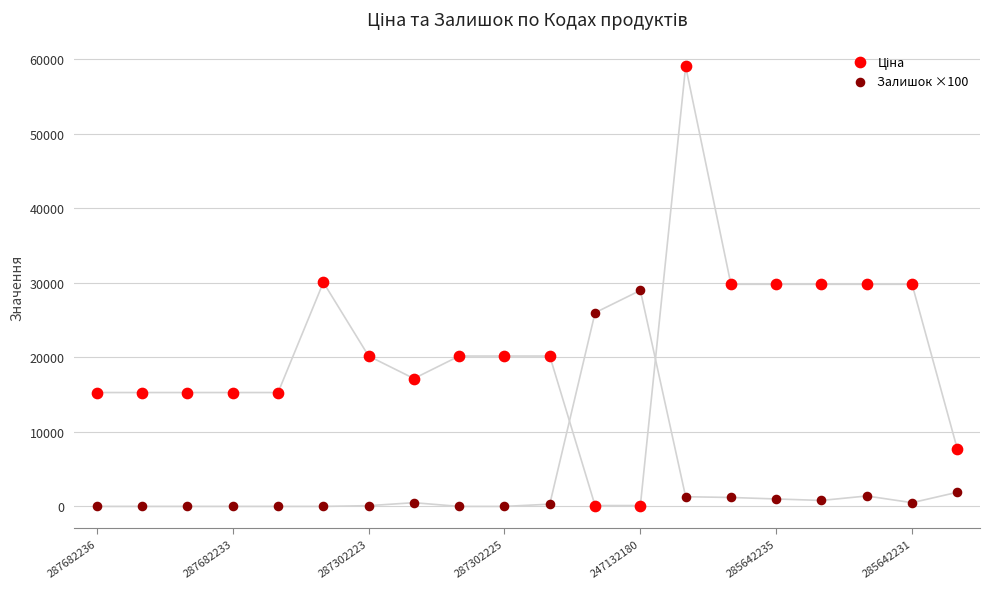

Across all data points, what is the range of Y values (max minus min)?

59075.7